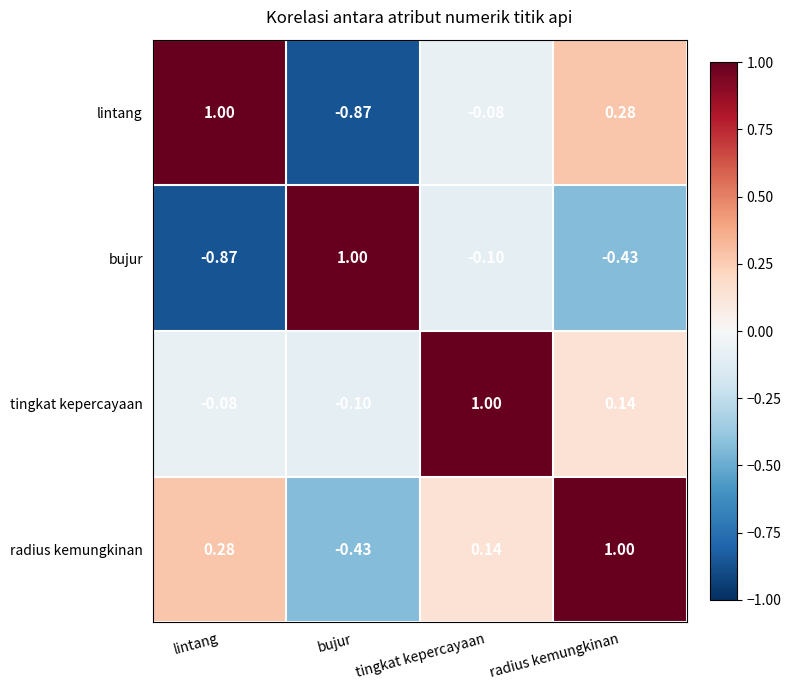

Is the value of lintang at lintang greater than the value of tingkat kepercayaan at radius kemungkinan?

Yes